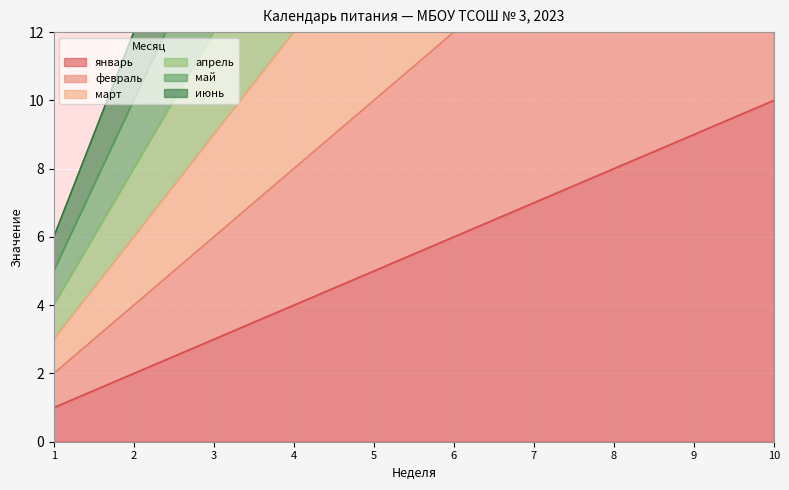

The value of март at 9 is 27. True or false?

True